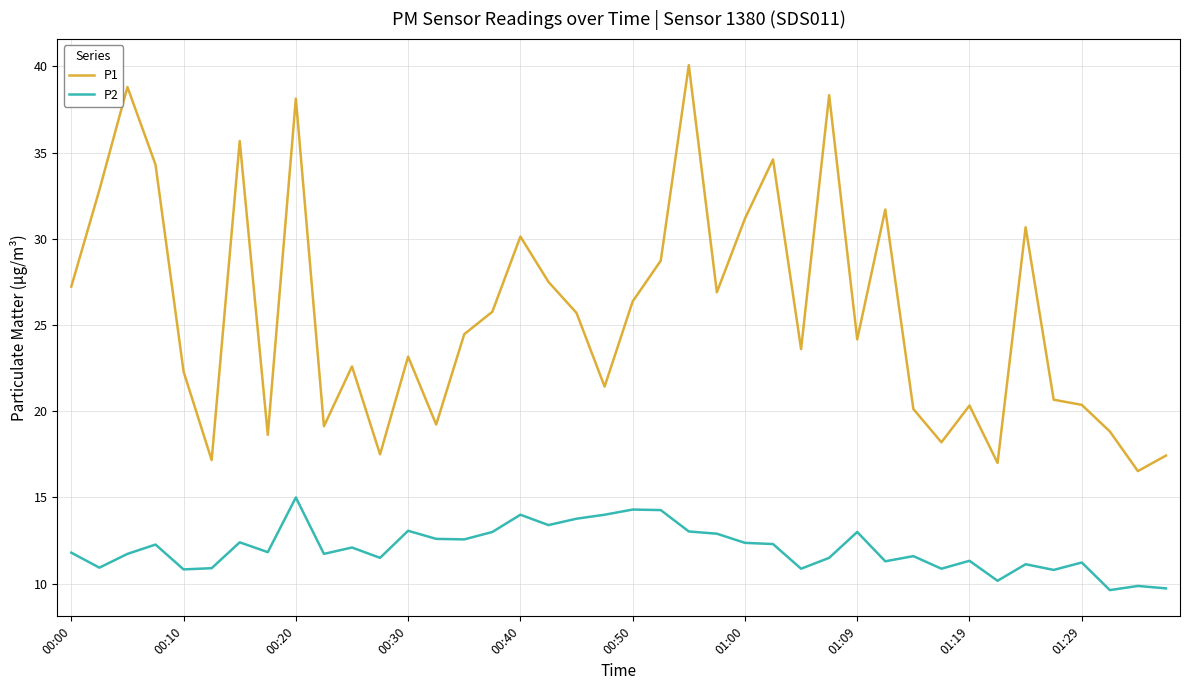

List the series in order of their peak value, lowest first.

P2, P1